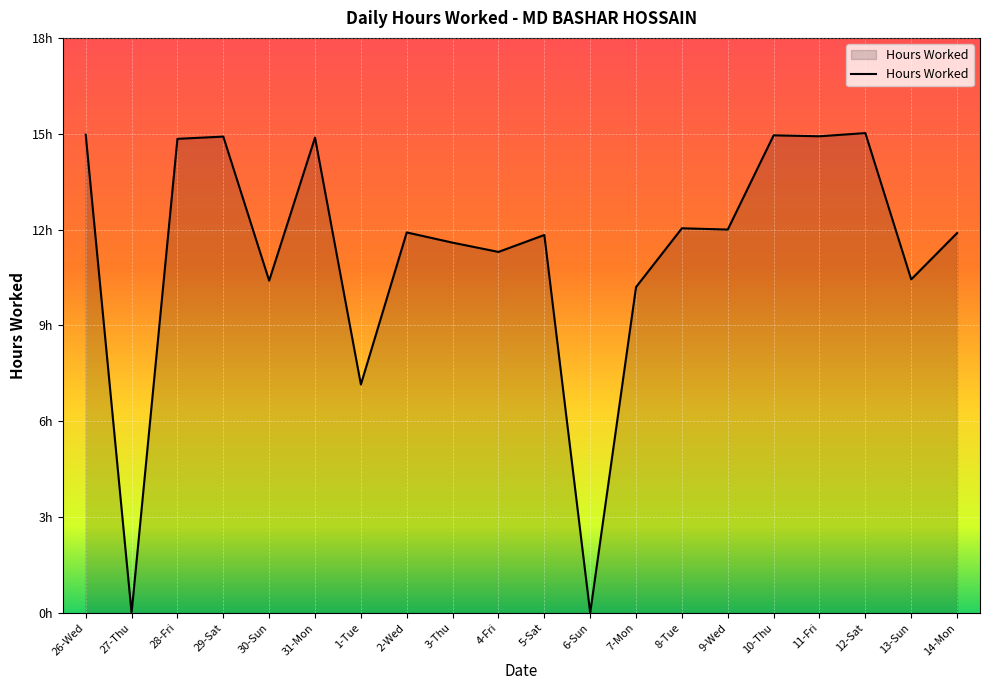

What is the difference between the maximum and minimum values?

15.0